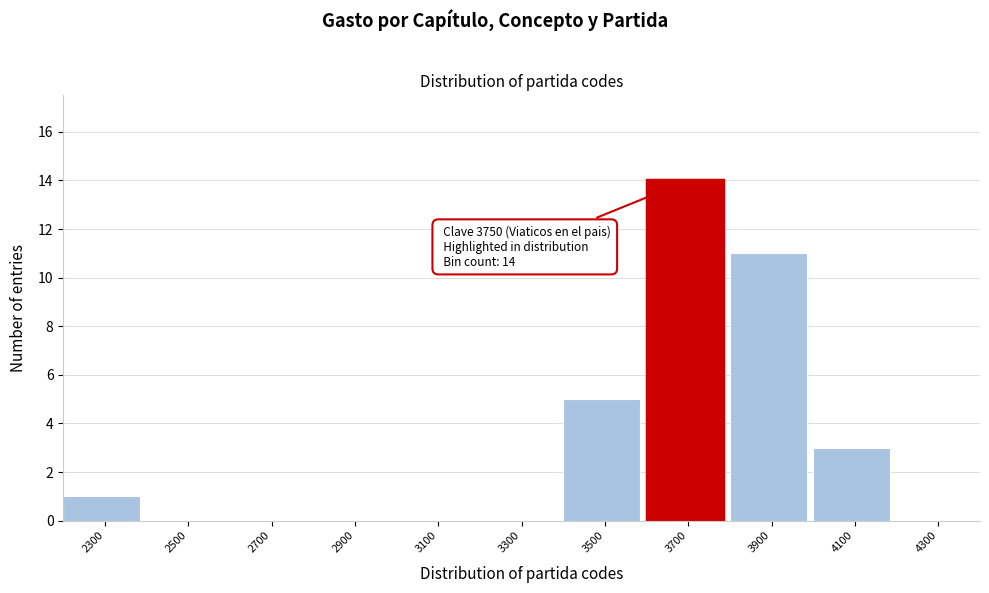

Reading right to left, what are all the values shown in this chart?

4300=0	4100=3	3900=11	3700=14	3500=5	3300=0	3100=0	2900=0	2700=0	2500=0	2300=1